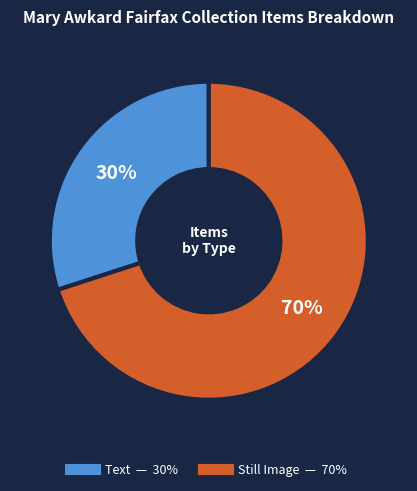

Is there any slice that represents more than half of the pie?

Yes